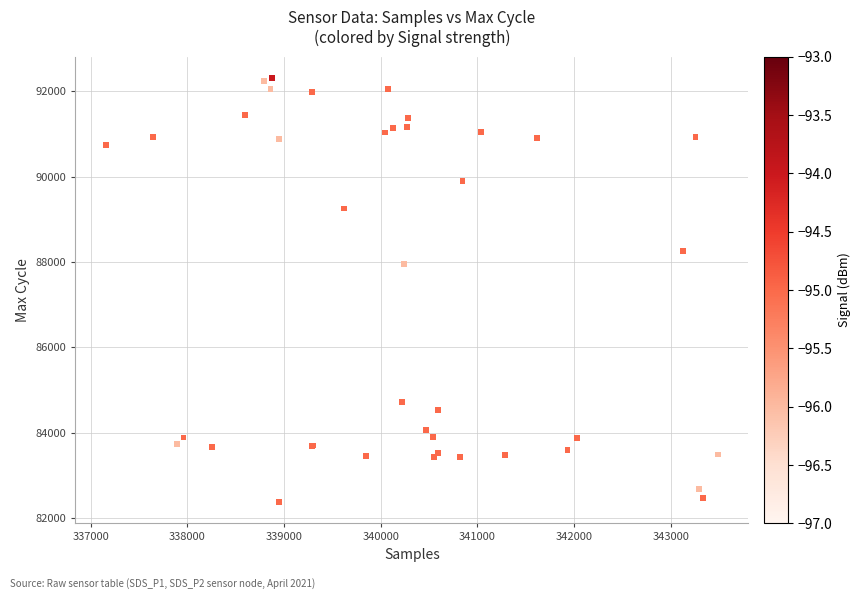

What Y value in the scatter plot is closest to 87342?

87951